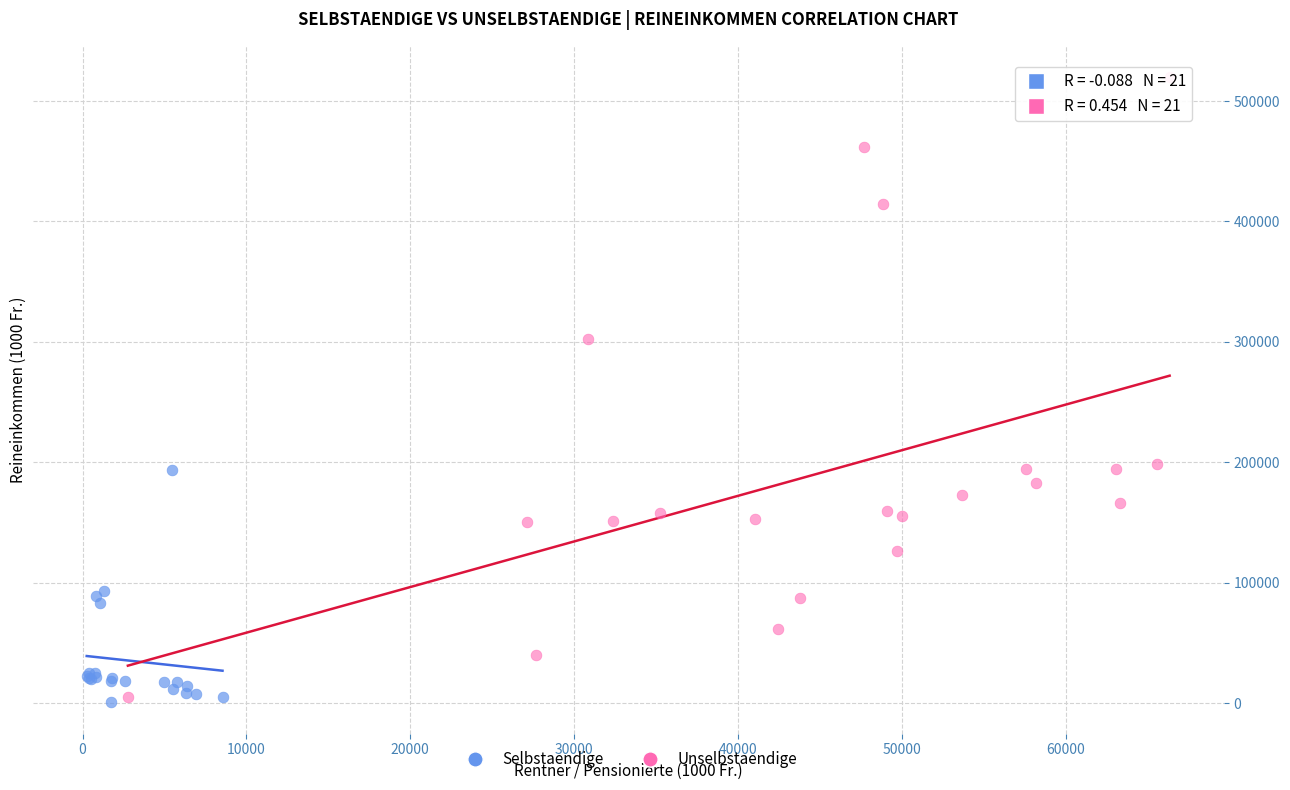

Which series has the widest spread of Y values?

Unselbstaendige